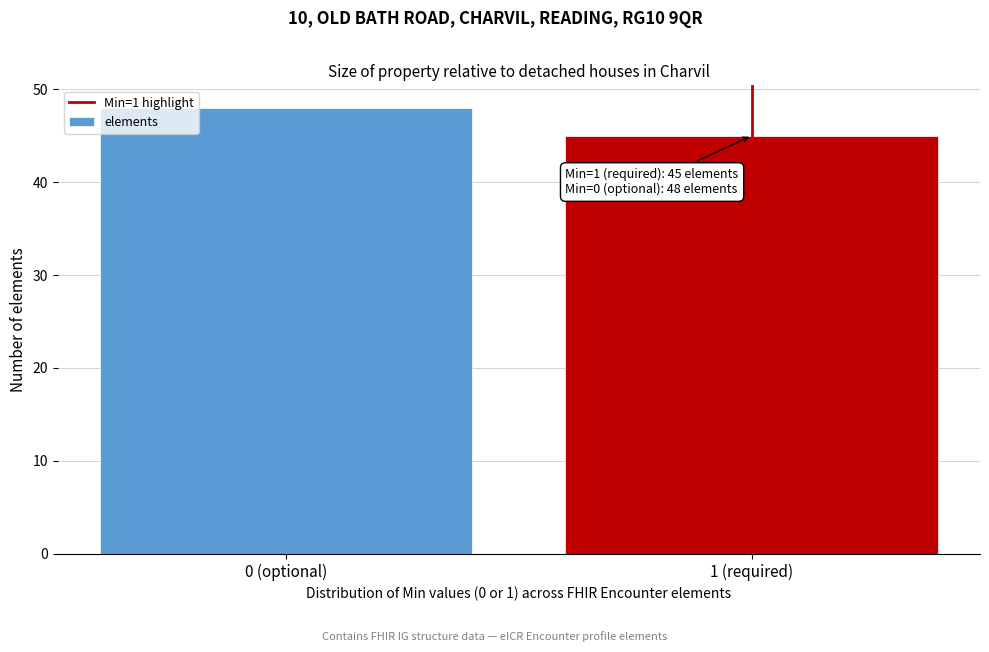

Reading left to right, list all the values displayed in this chart.

48	45